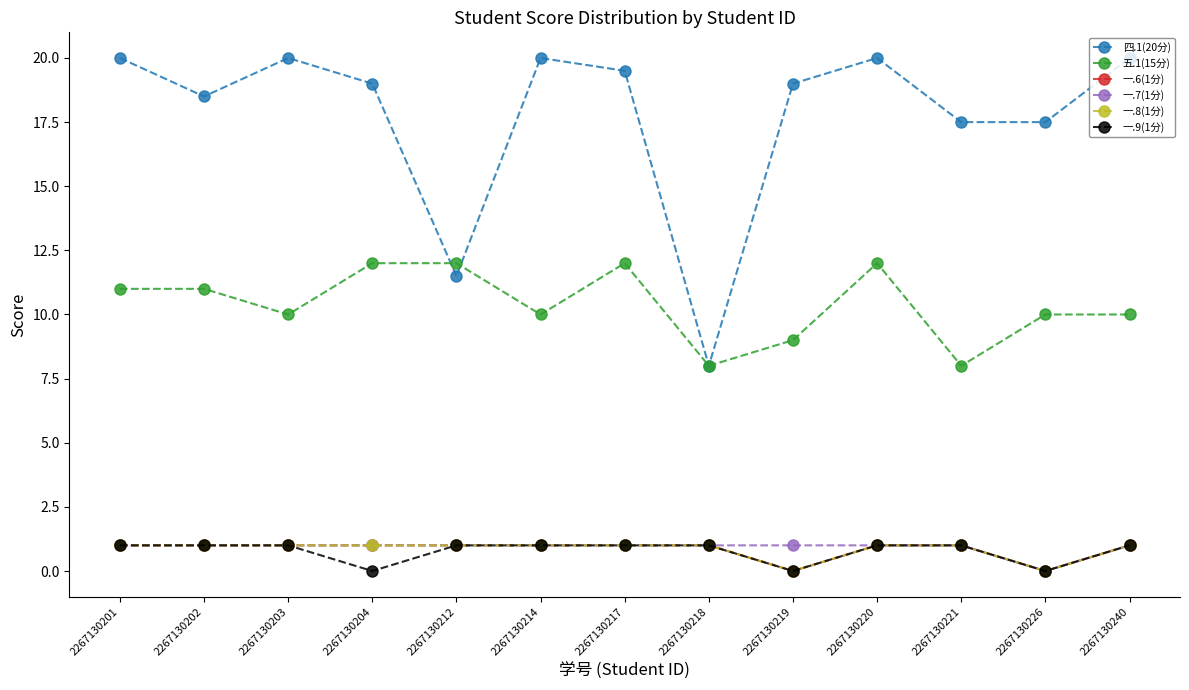

How many lines are shown in the chart?

6